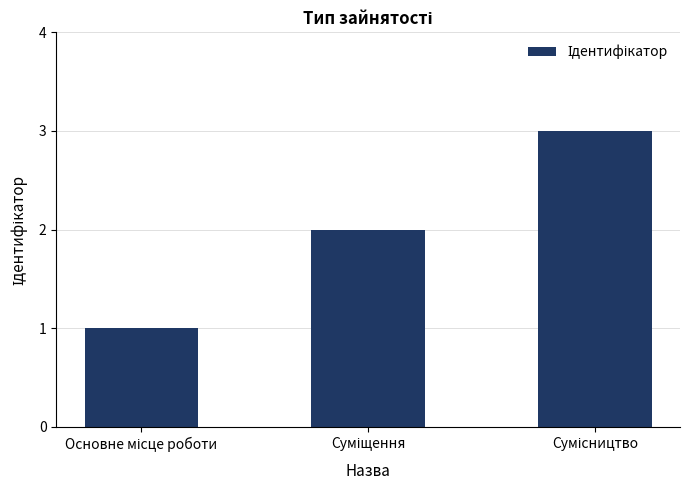

Reading left to right, extract all data points from this chart.

1	2	3